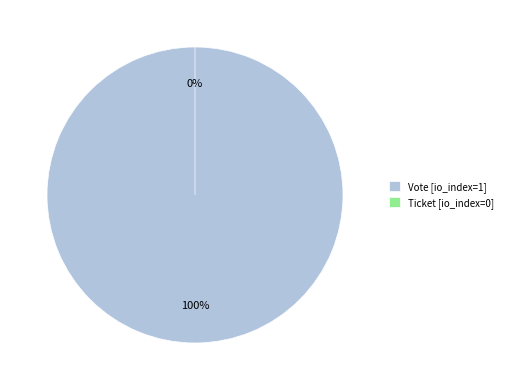

To the nearest percent, what is the difference between the largest and smallest slice percentages?

100%